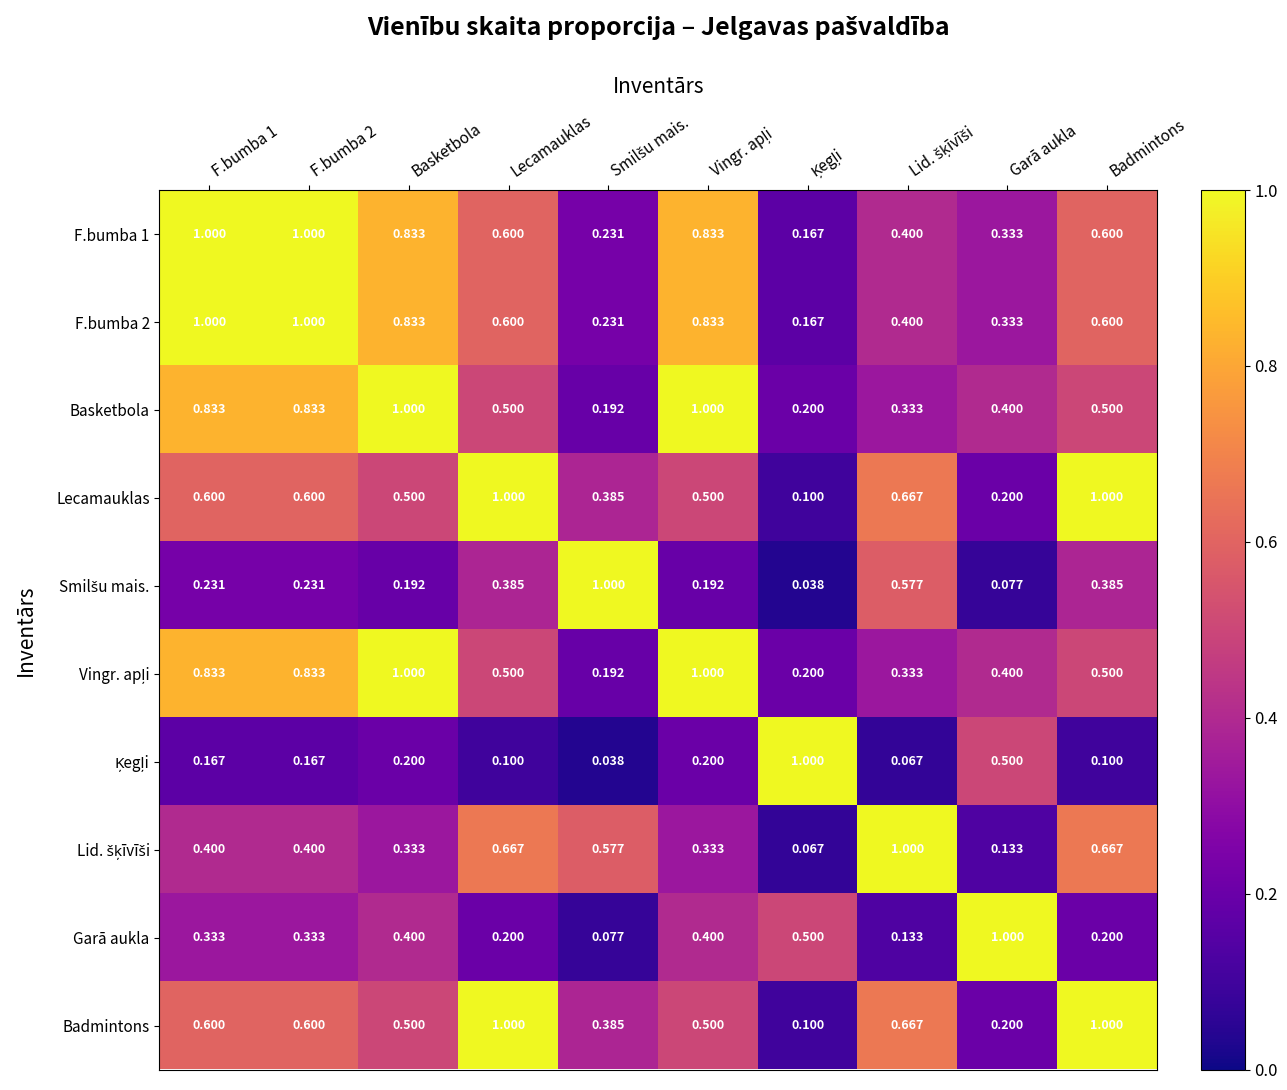

How many distinct data groups are displayed?

10